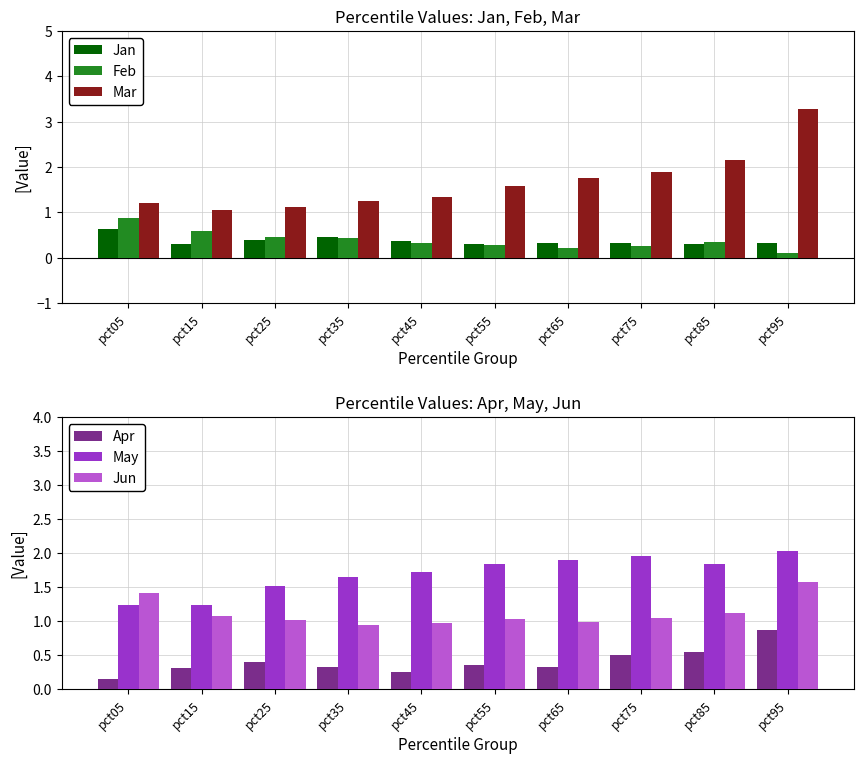

Between pct55 and pct65, which is larger?

pct65